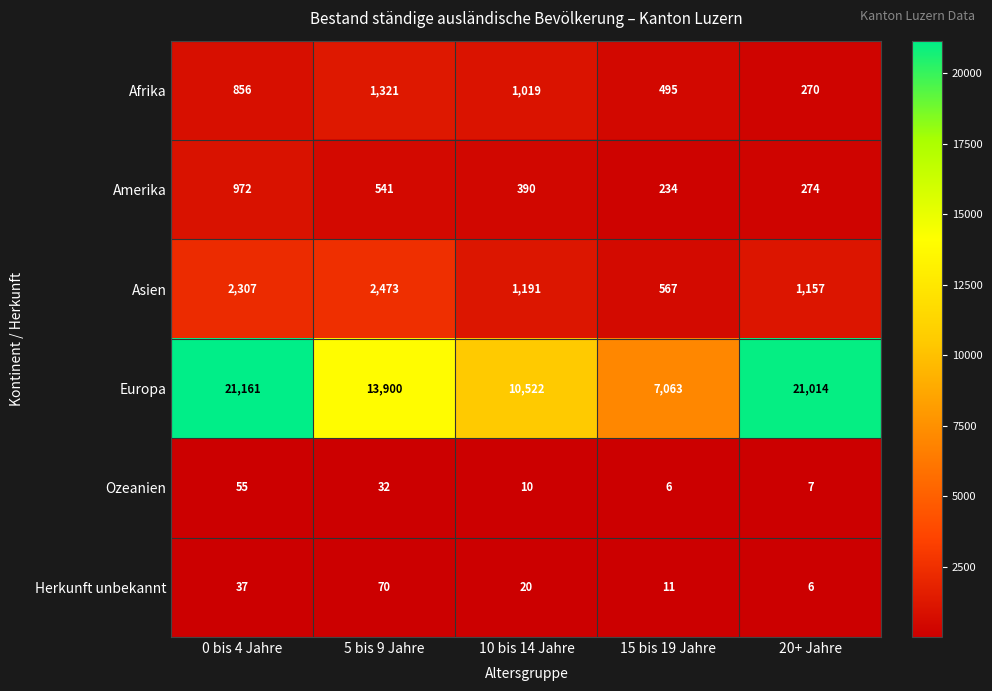

What value does the Ozeanien series have at 5 bis 9 Jahre, to the nearest 5?

30